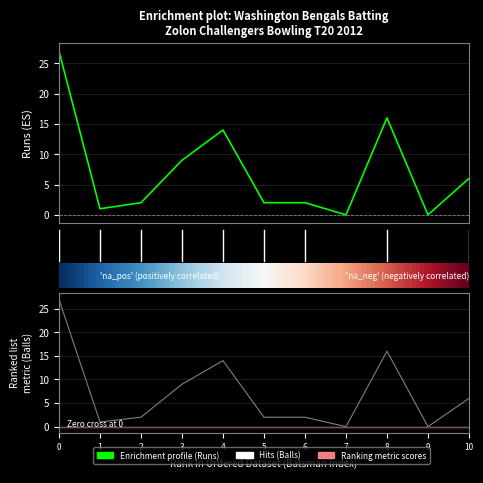

How many data points in Balls are above 2?

5